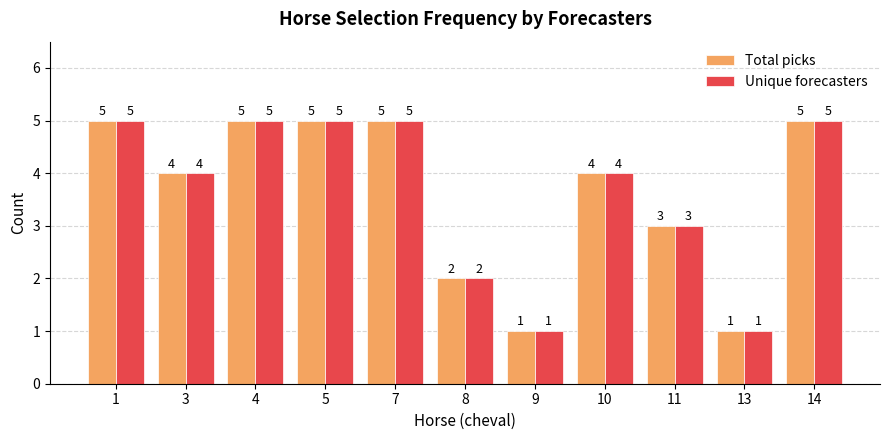

What is the smallest value displayed?

1